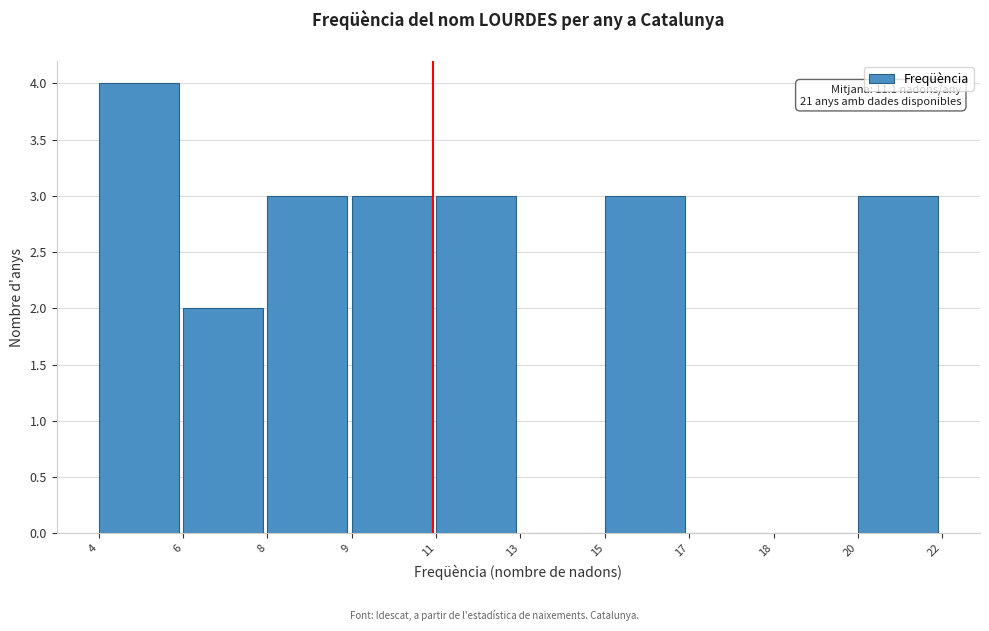

Reading left to right, what are all the values shown in this chart?

4=4	6=2	8=3	9=3	11=3	13=0	15=3	17=0	18=0	20=3